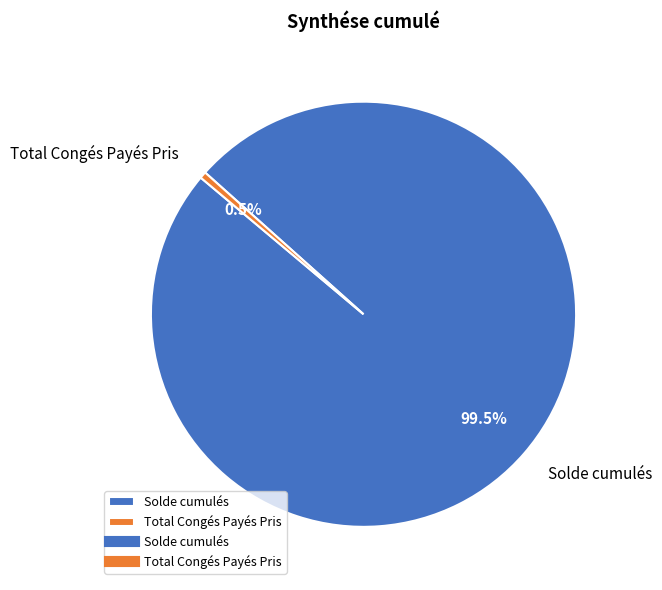

To the nearest percent, what is the combined percentage of Total Congés Payés Pris and Solde cumulés?

100%